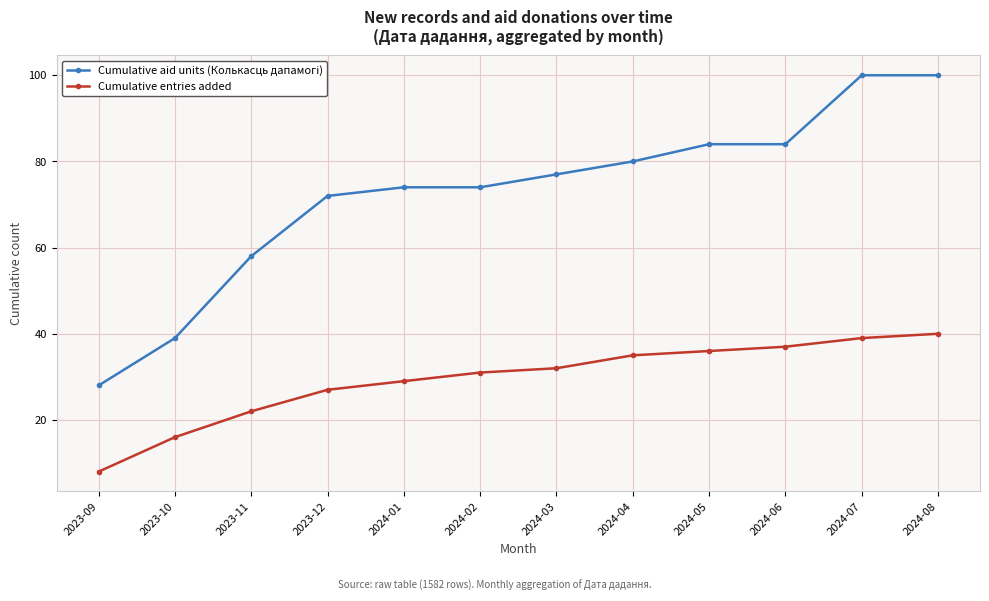

What is the label of the 5th point from the right?

2024-04